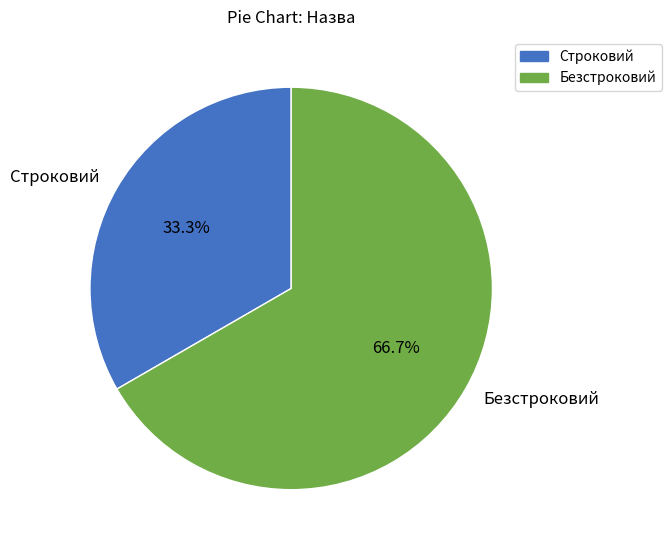

Is there a majority slice in this chart?

Yes